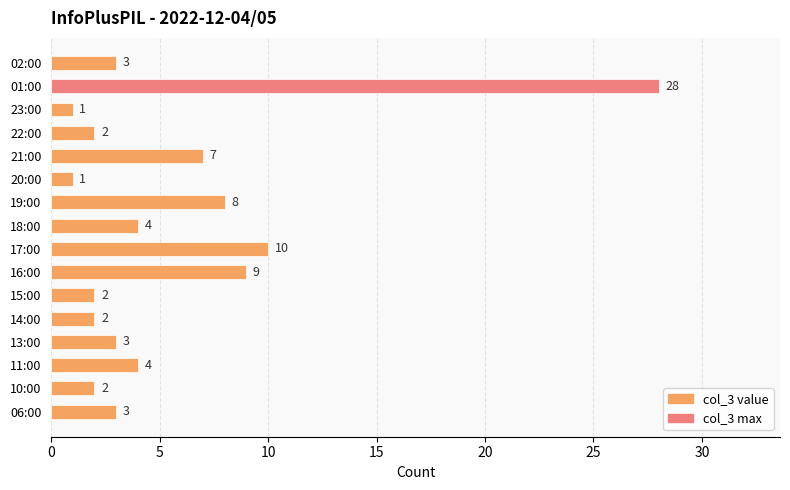

What is the difference between the maximum and minimum values?

27